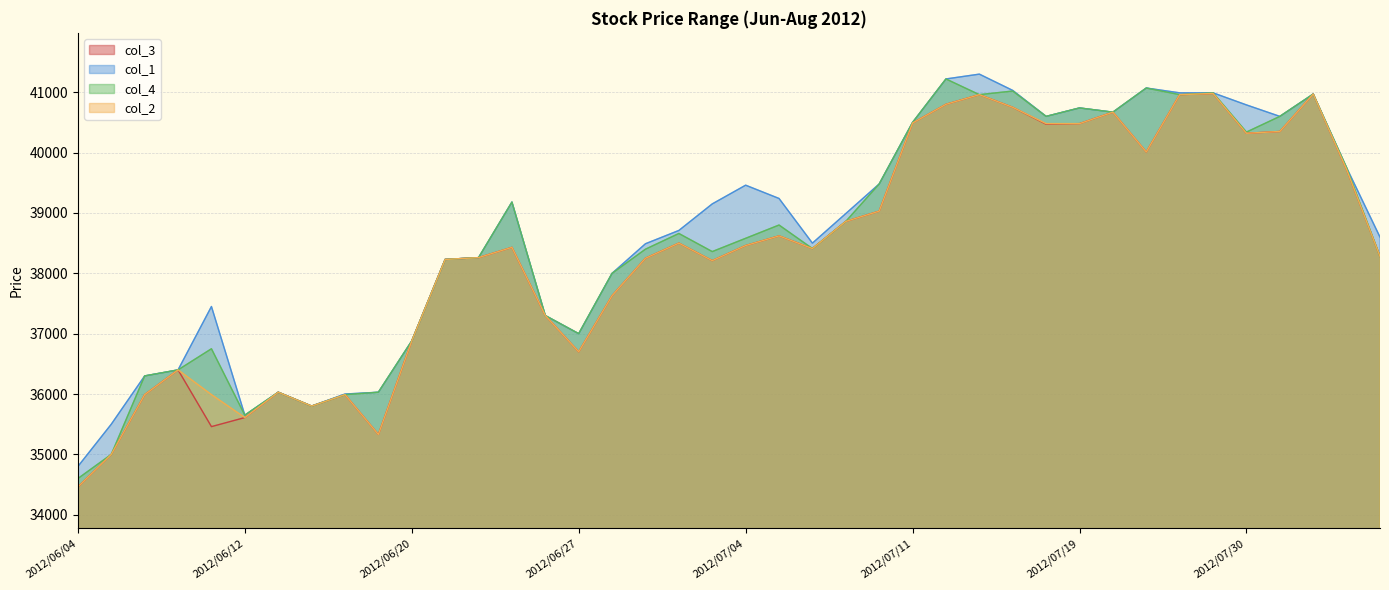

What is the label of the 21st point from the right?

2012/07/03